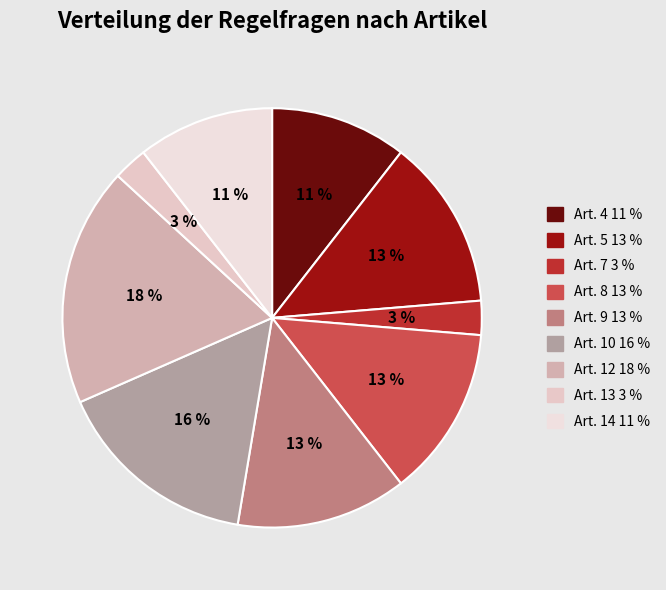

How many slices are in this pie chart?

9